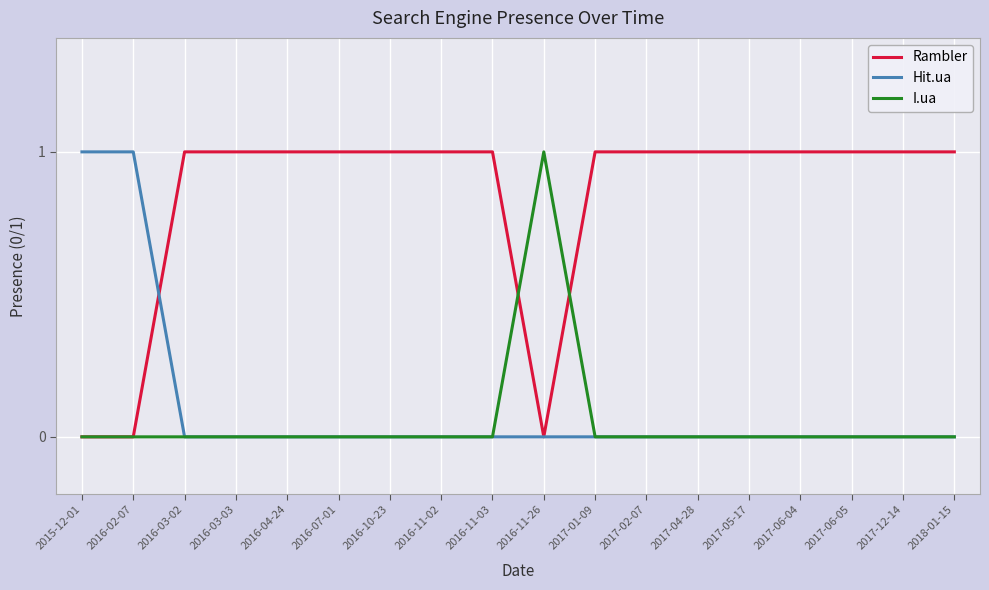

The I.ua series shows 1 at 2017-04-28. True or false?

False